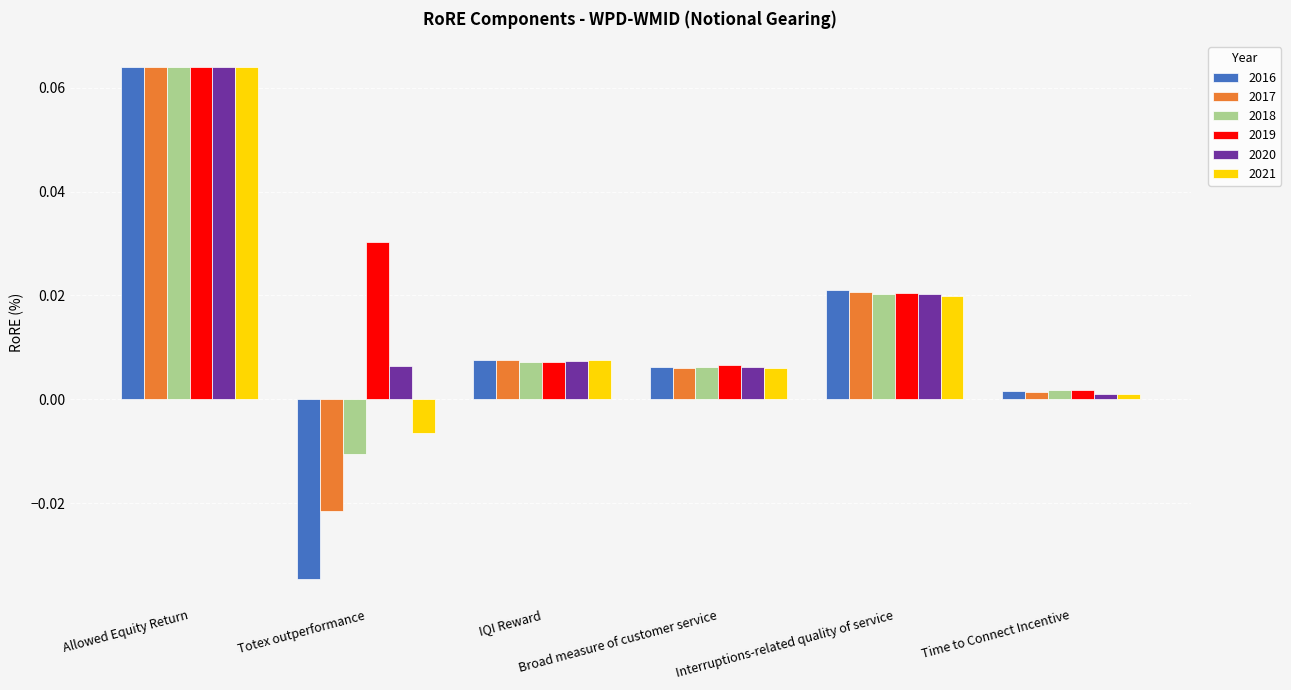

Which series has the largest range (max minus min)?

2016